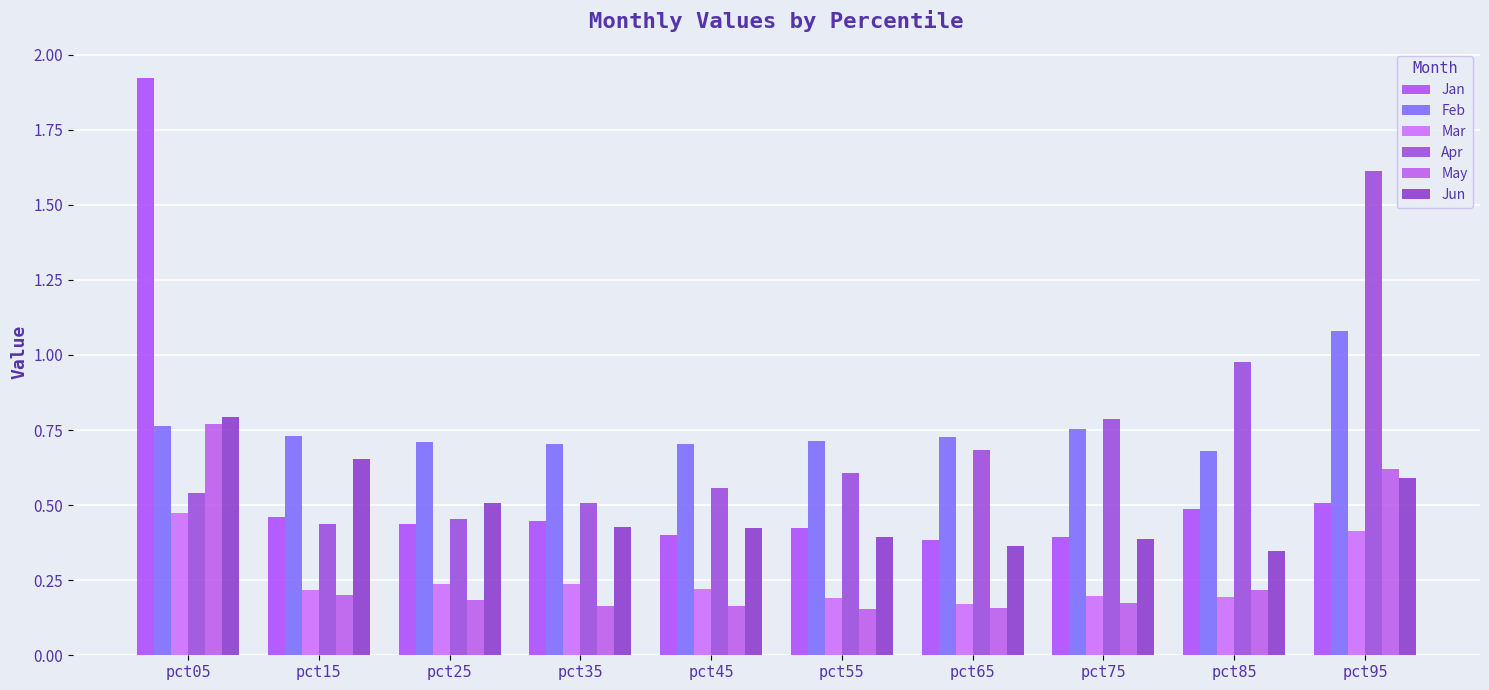

How many data points does each series have?

10